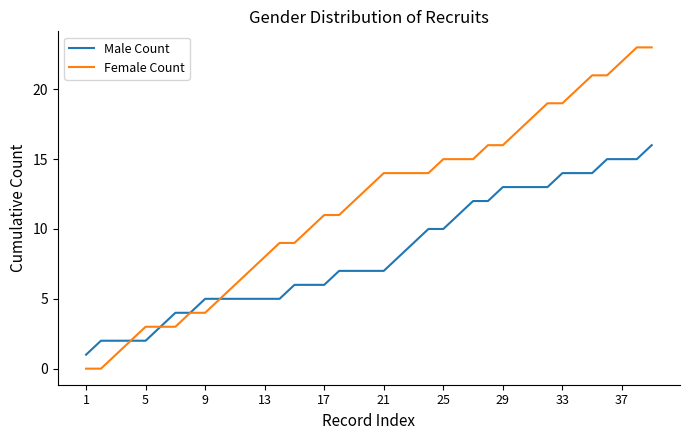

Rank the series by their maximum value, from highest to lowest.

Female Count, Male Count